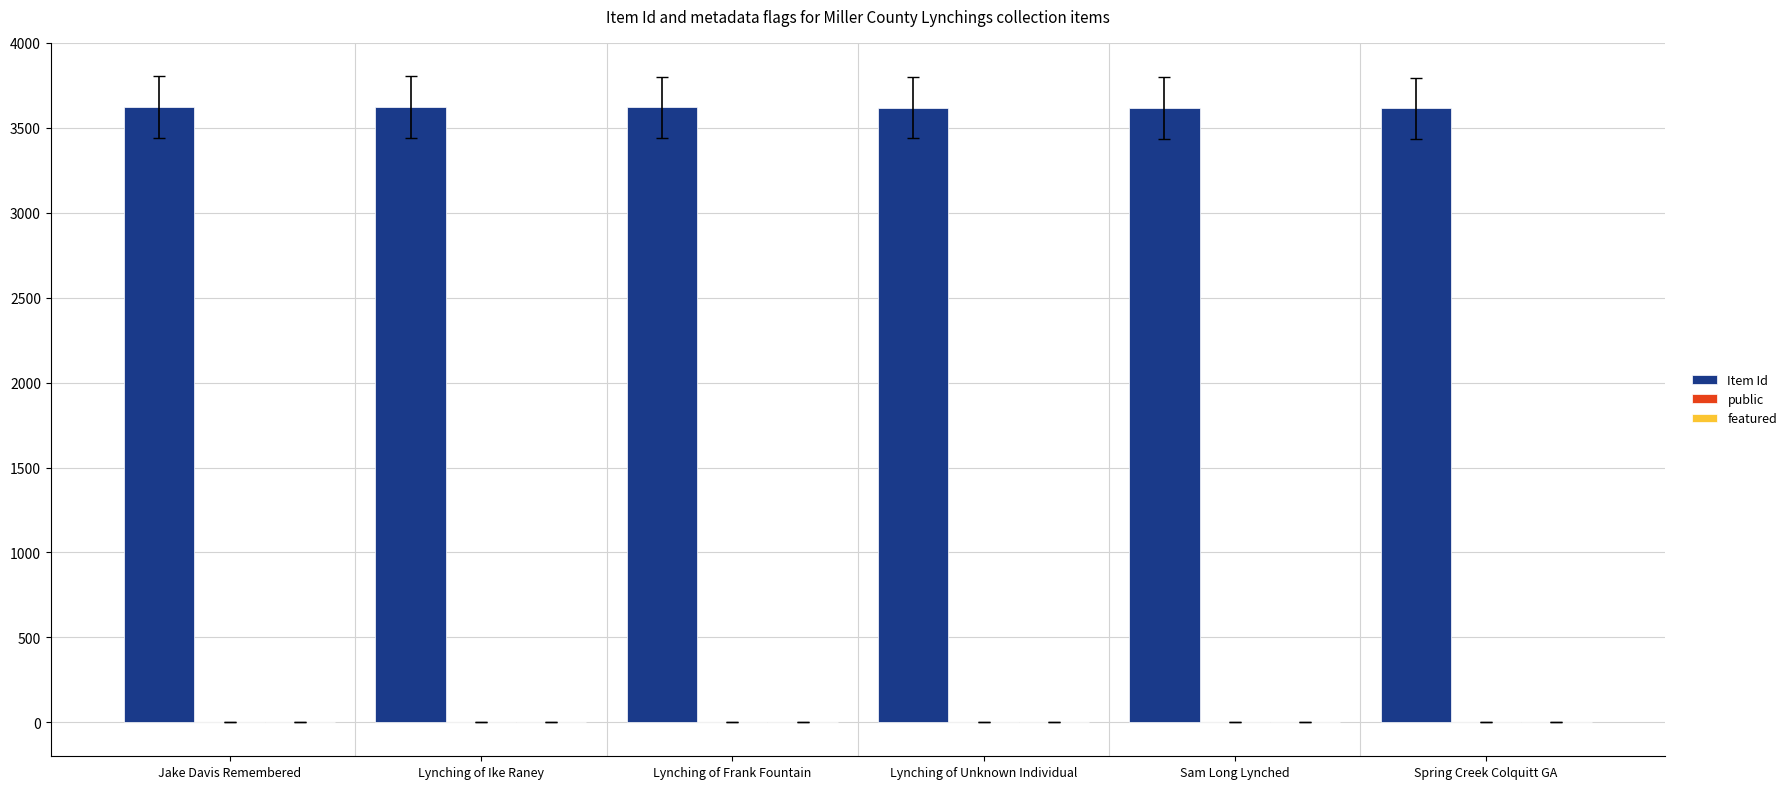

True or false: Item Id has a value of 3615 at Spring Creek Colquitt GA.

True